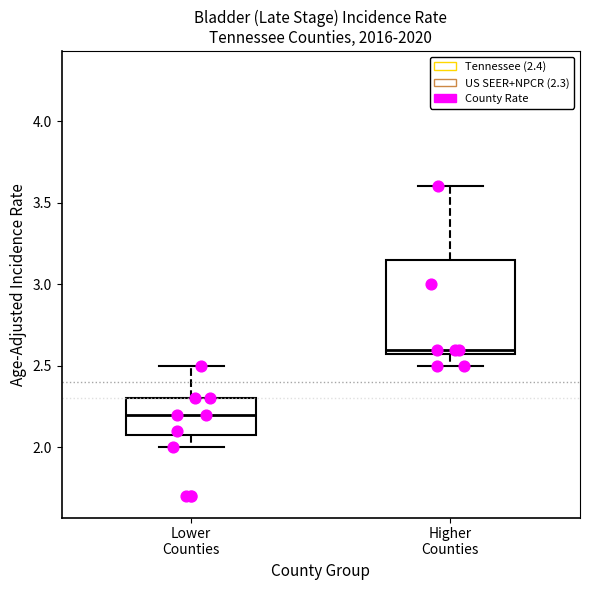

Reading left to right, transcribe this box plot: for each box, give where its median line is, the range the box spans, and where its two whiskers end, as read against the y-axis. The values are not printed on the chart, so give them approximately, as read against the axis.

Lower Counties: median 2.20, box 2.10 to 2.30, whiskers 2.00 to 2.50
Higher Counties: median 2.60 (just above the box's lower edge), box 2.60 to 3.15, whiskers 2.50 to 3.60